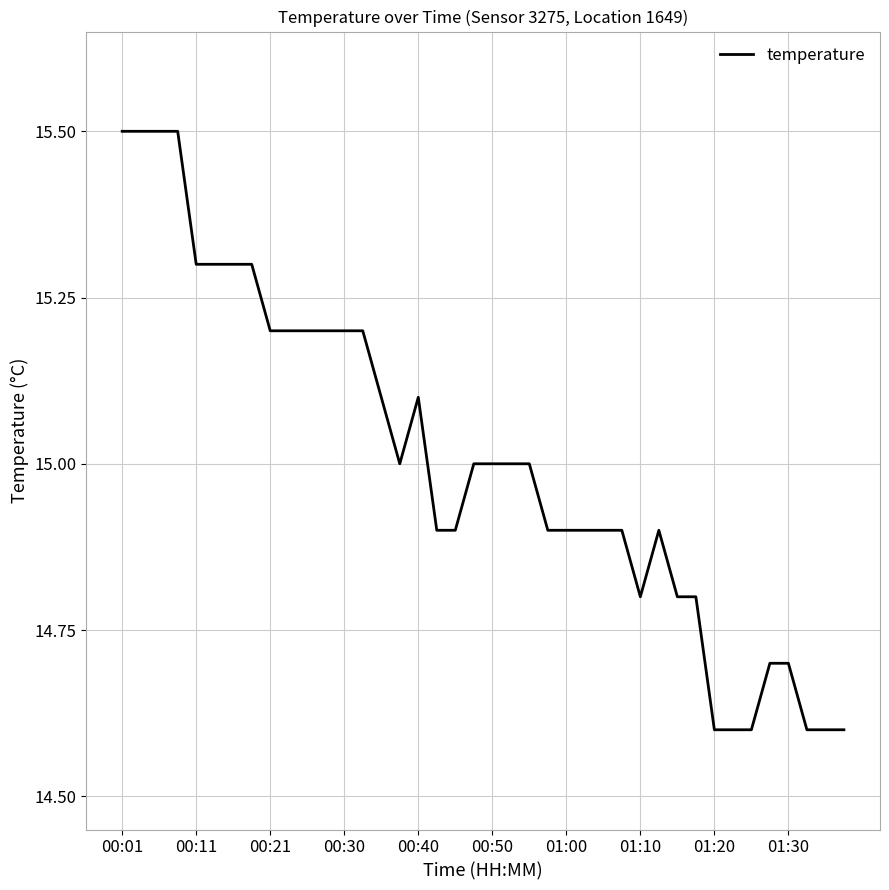

What is the greatest value displayed?

15.5